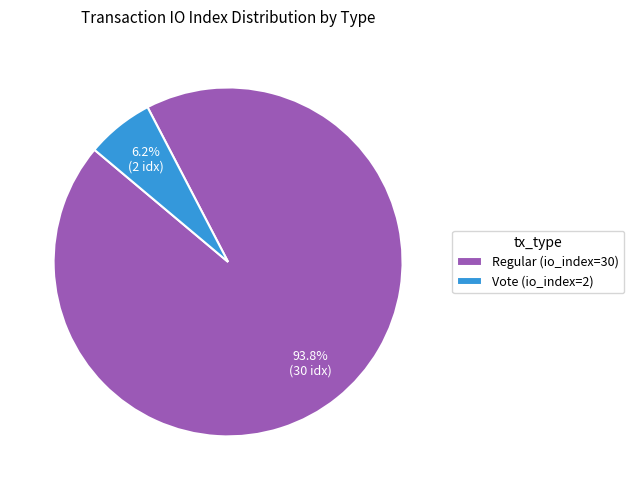

Combined, what portion of the pie is Vote (io_index=2) and Regular (io_index=30)?

100.0%